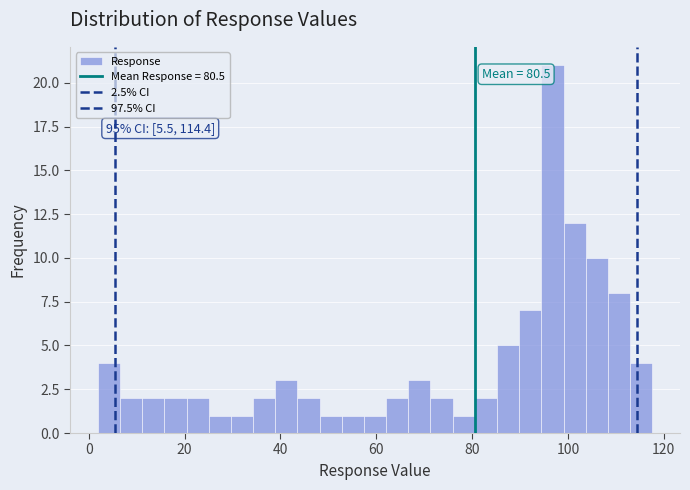

Read against the x-axis, roughly where is the centre of the tallest bar?

96